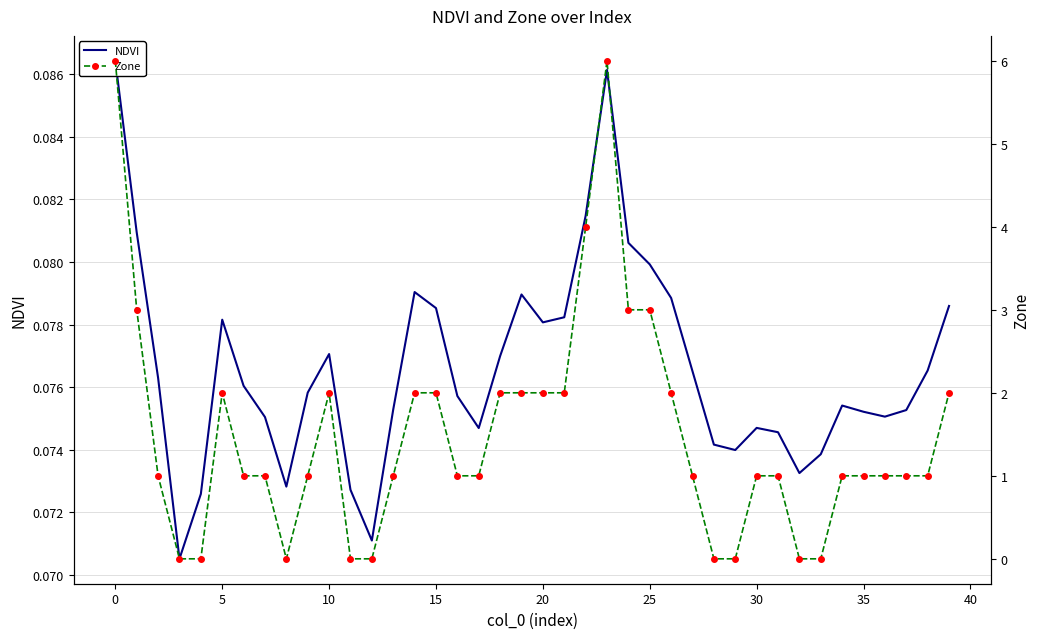

True or false: NDVI and Zone cross at least once.

True